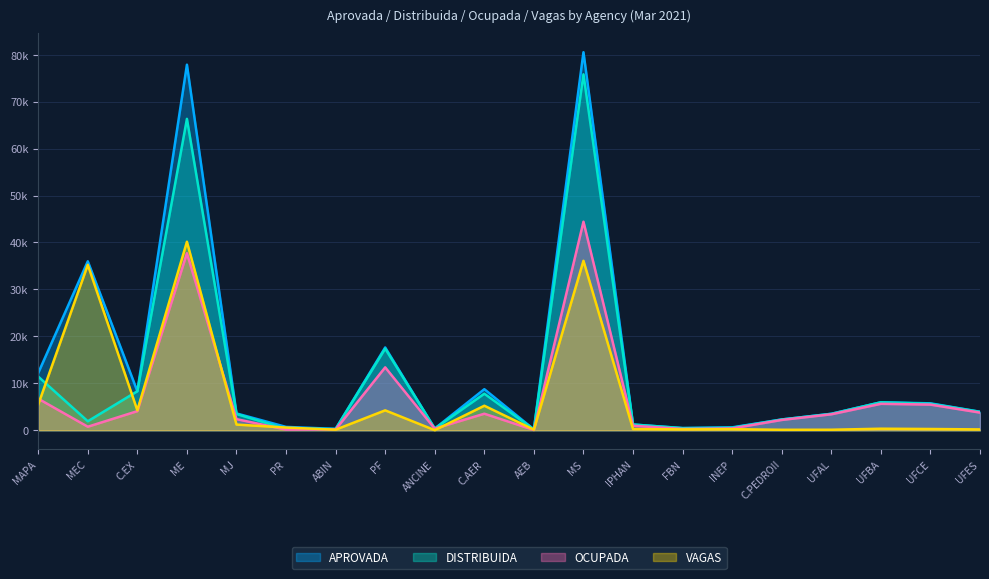

What is the label of the 7th point from the left?

ABIN